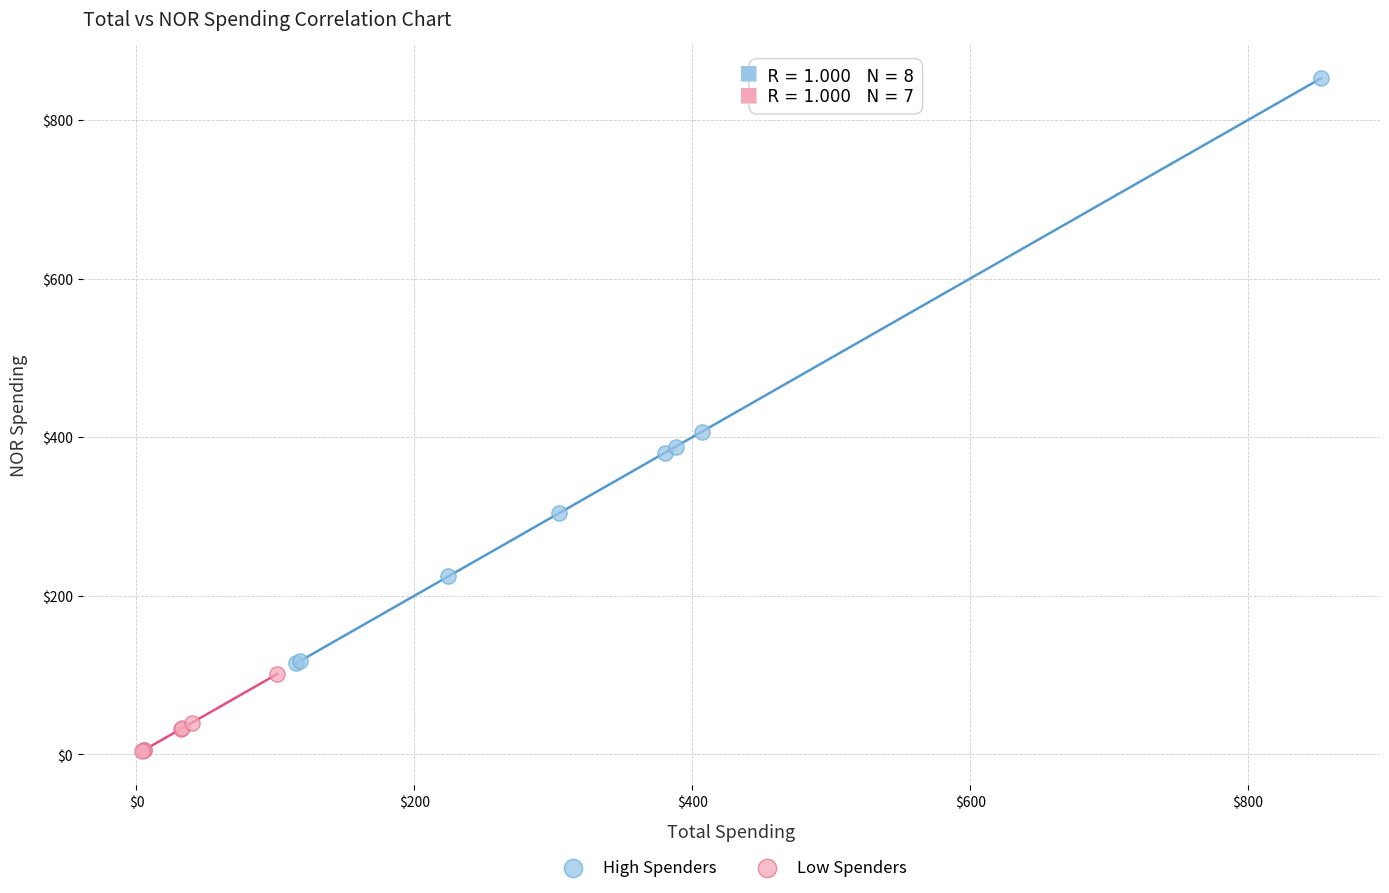

What are all the series names shown in the legend?

High Spenders, Low Spenders